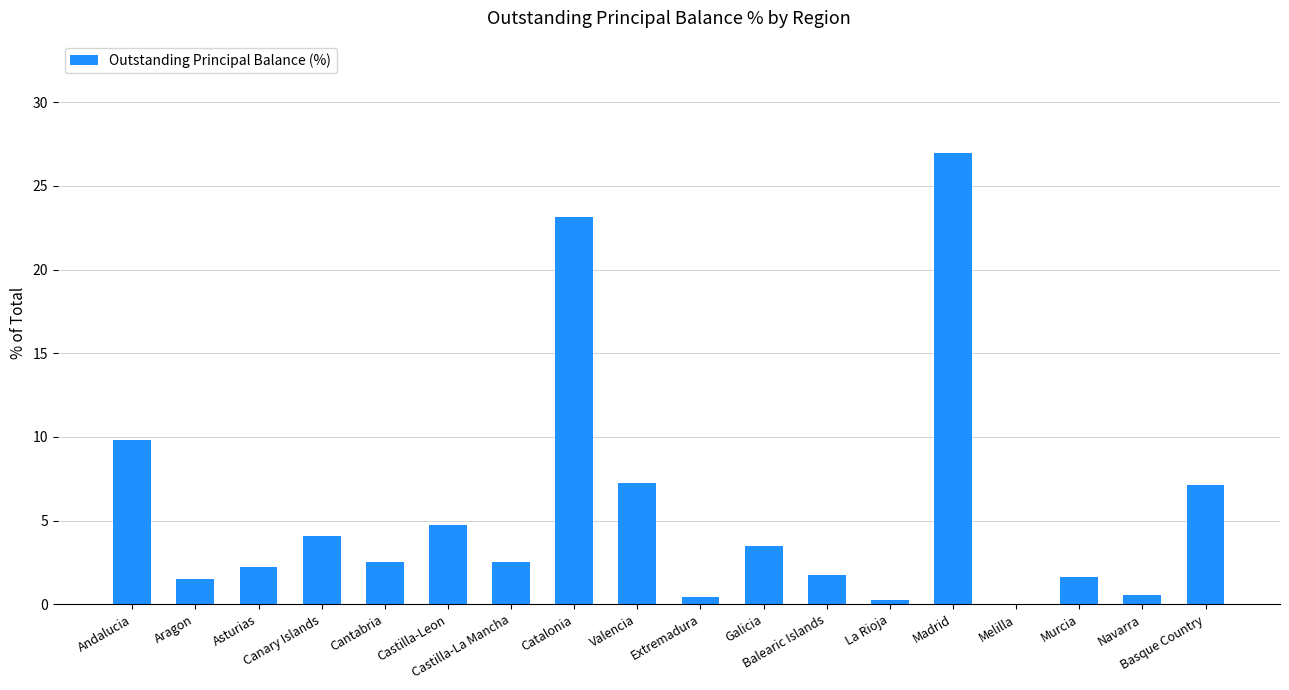

What is the sum of all values?

100.0